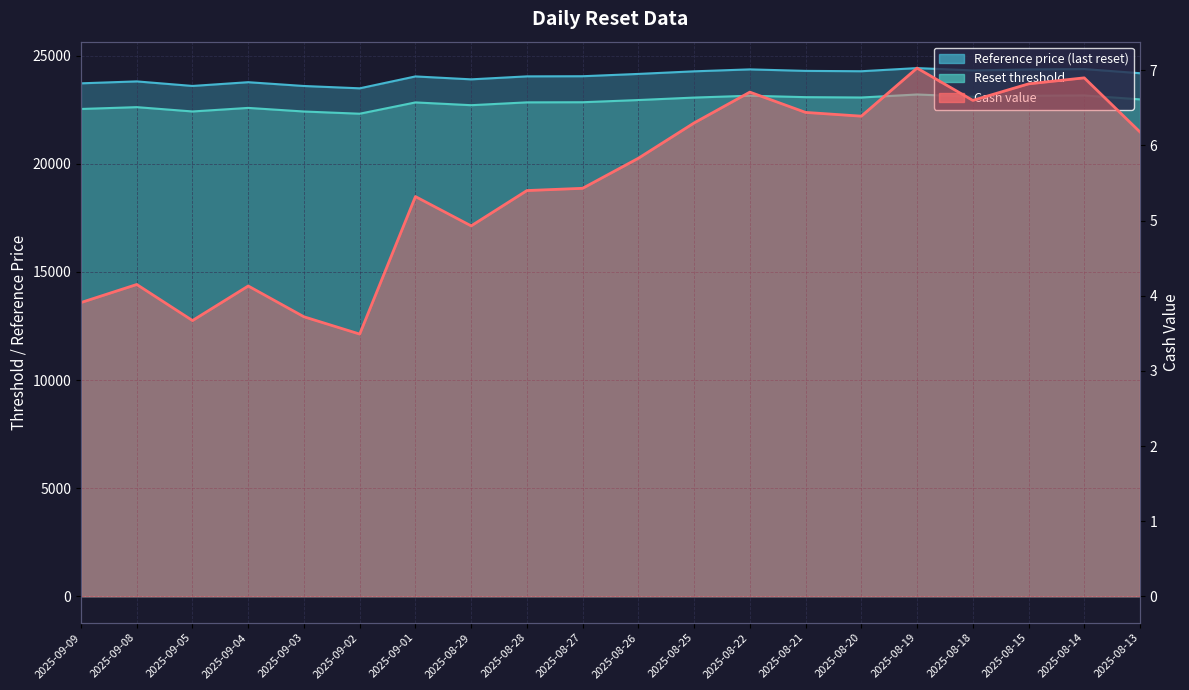

At 2025-08-15, list the series in order from largest to smallest.

Reference price, Reset threshold, Cash value